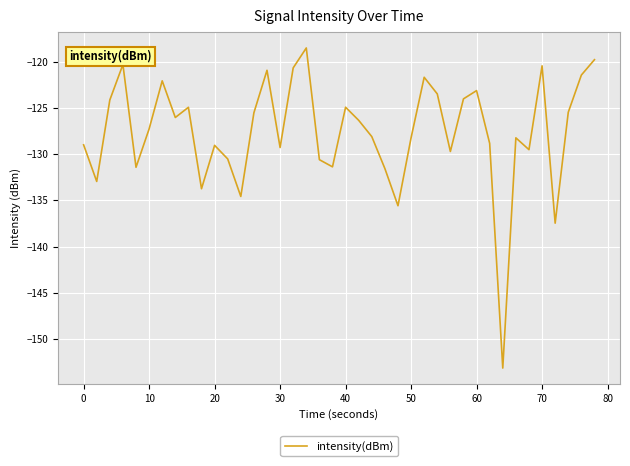

What is the difference between the maximum and minimum values?

34.6